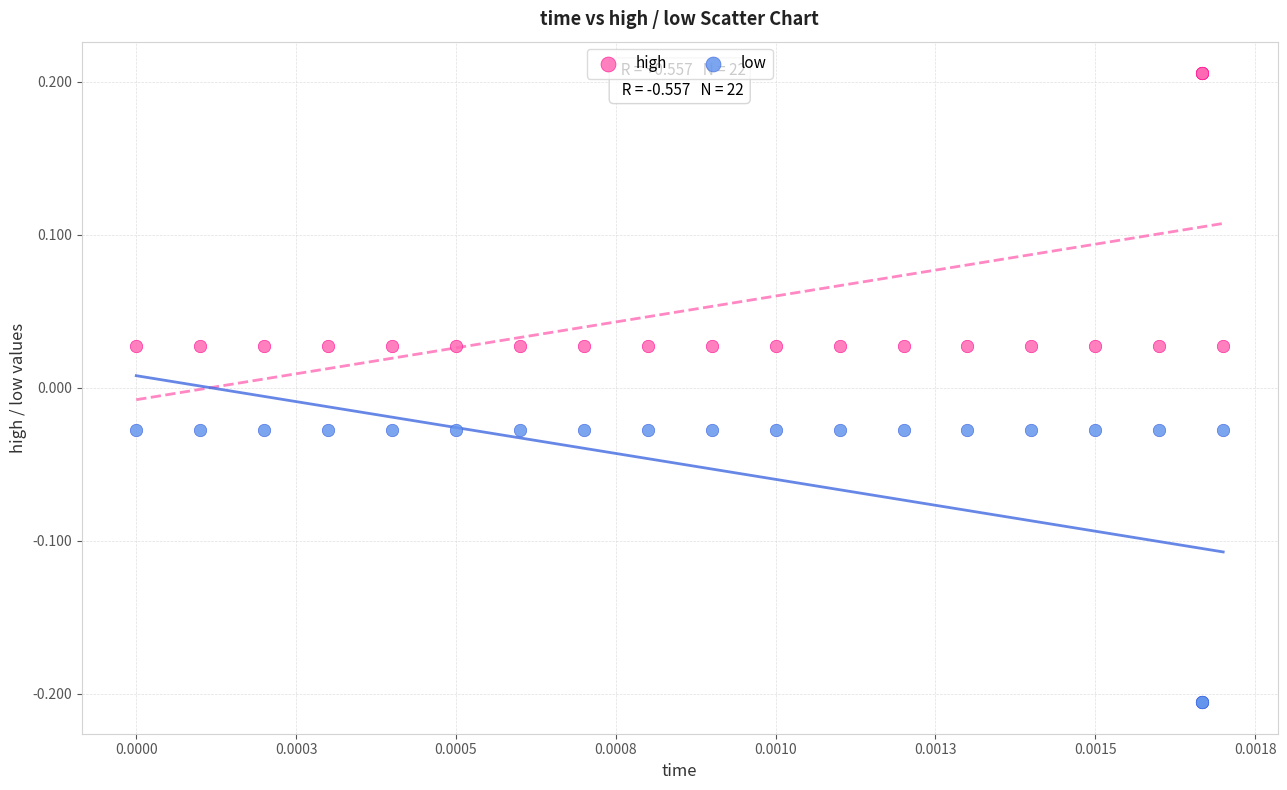

Which series contains the highest Y value?

high